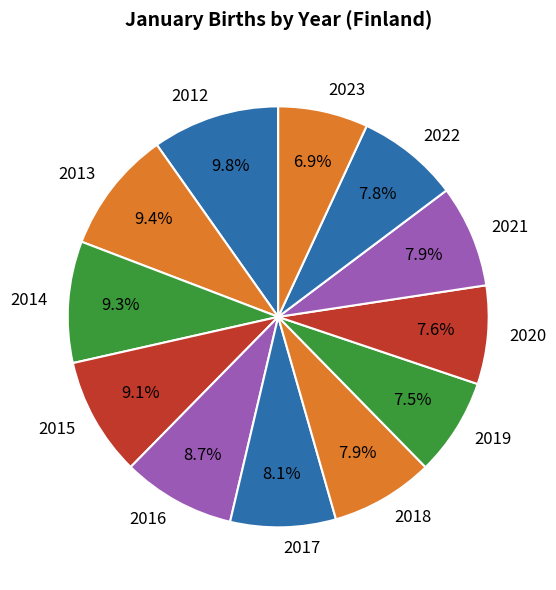

True or false: 2014 accounts for 1% of the total.

False